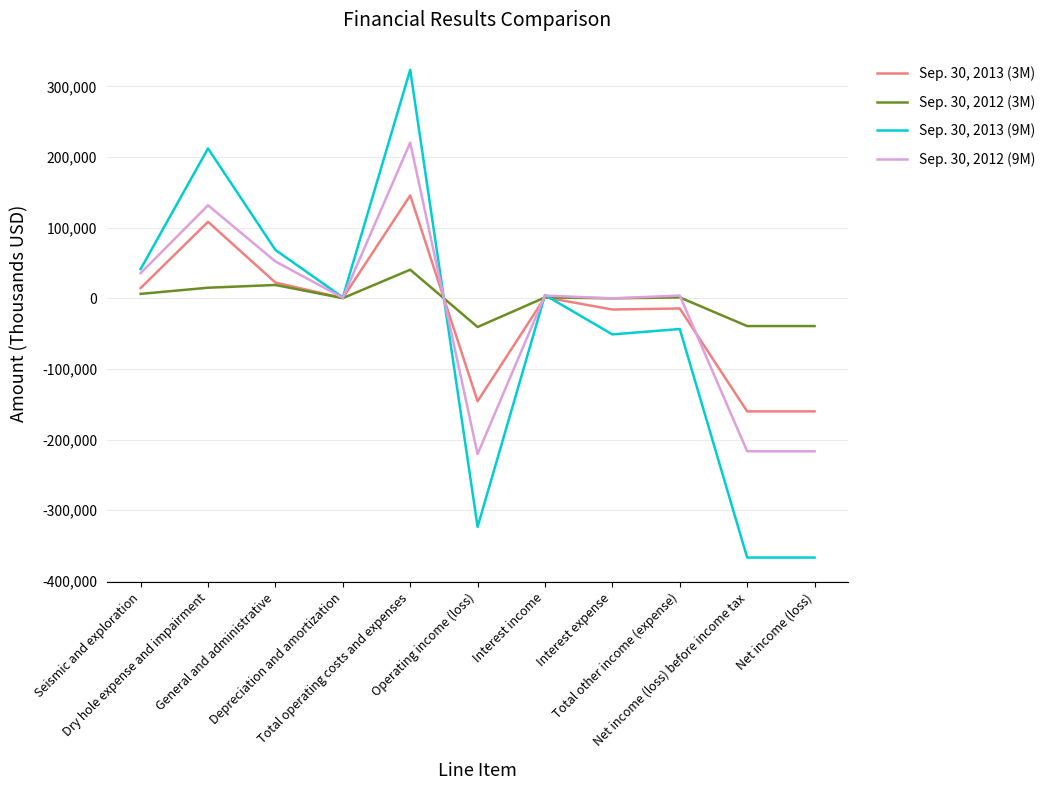

List the series in order of their peak value, lowest first.

Sep. 30, 2012 (3M), Sep. 30, 2013 (3M), Sep. 30, 2012 (9M), Sep. 30, 2013 (9M)